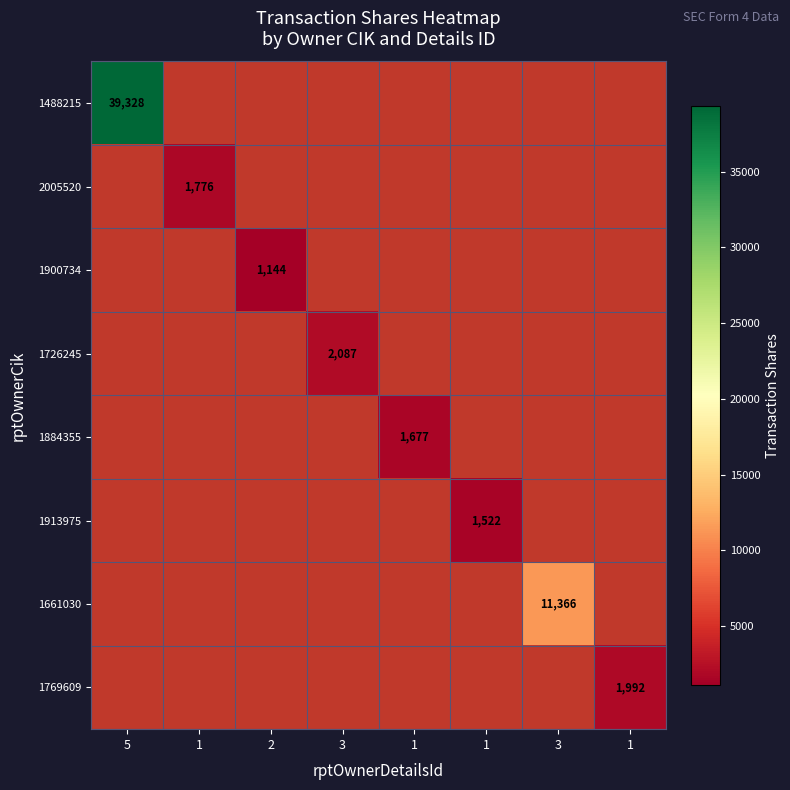

What is the smallest value displayed?

1144.0